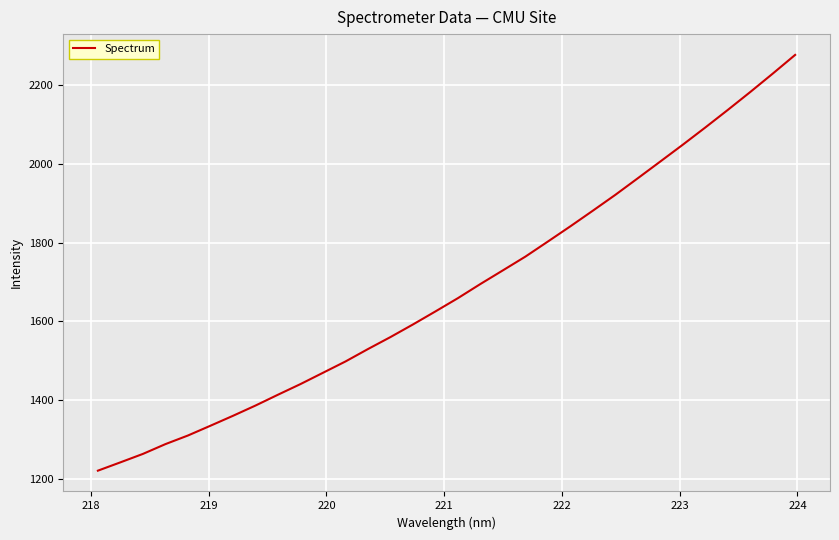

What is the maximum value shown in the chart?

2276.2